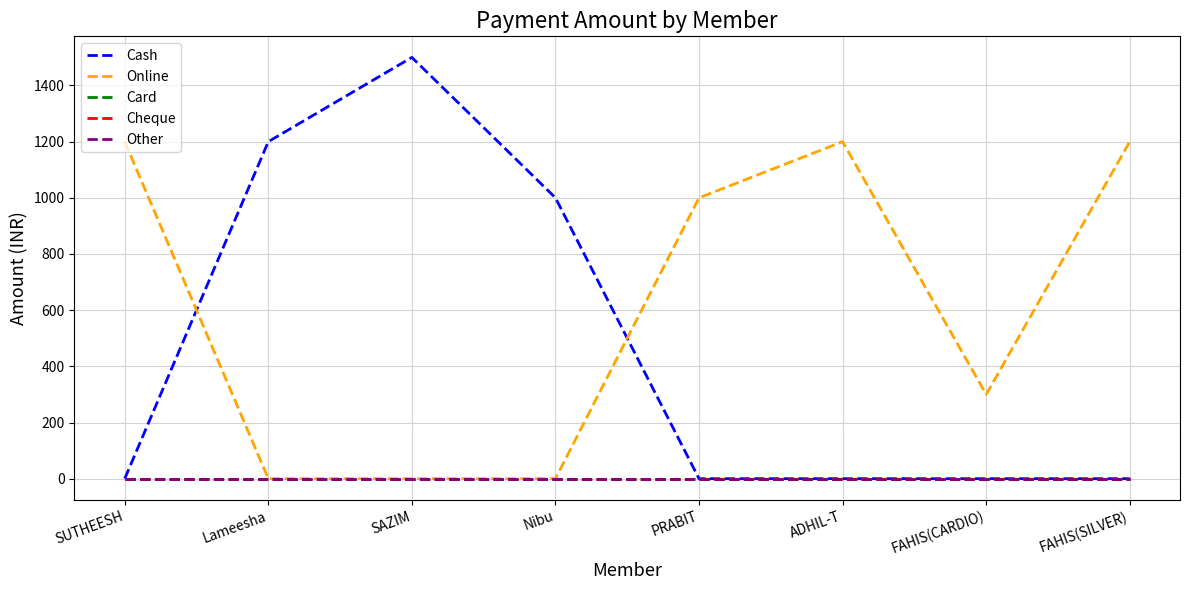

True or false: Online and Cheque cross at least once.

False